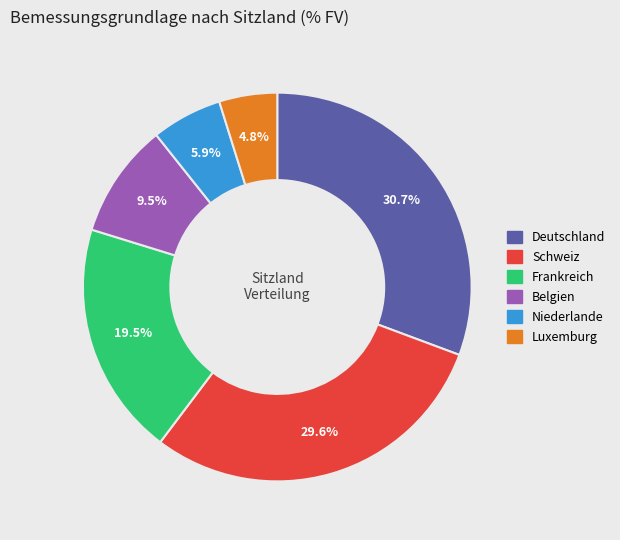

Do Schweiz and Deutschland together represent more than half of the pie?

Yes